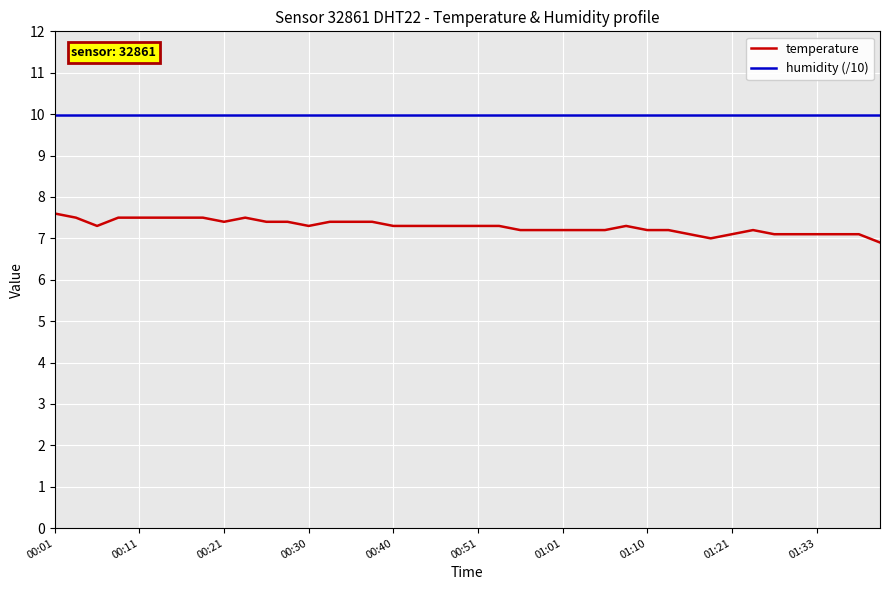

Which series has the largest range (max minus min)?

temperature